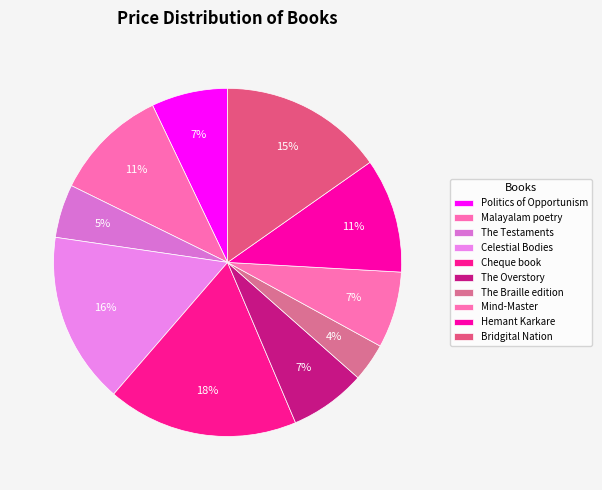

Does Celestial Bodies account for over 50% of the chart?

No